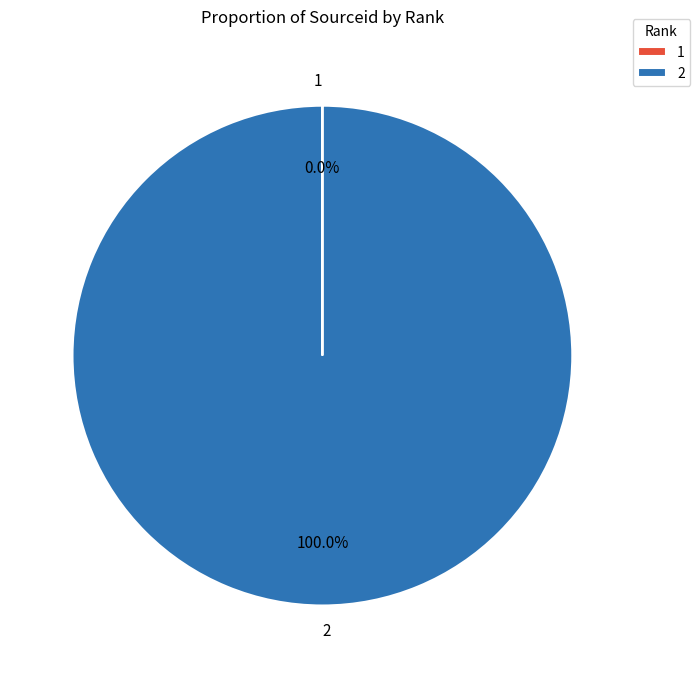

Is there any slice that represents more than half of the pie?

Yes